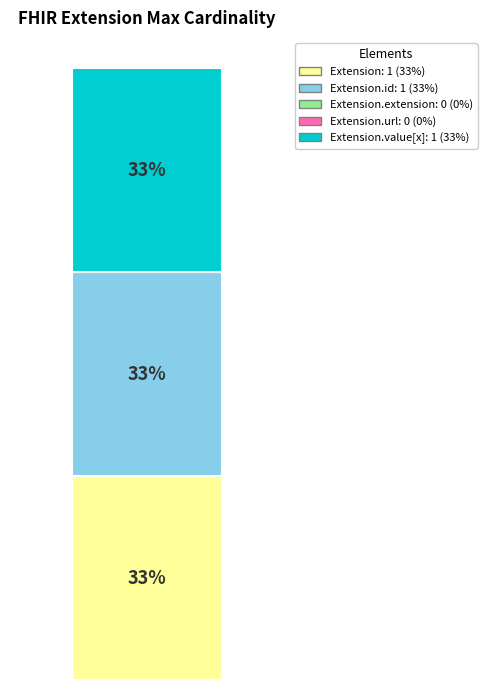

What portion of the pie excludes Extension.url?

100.0%